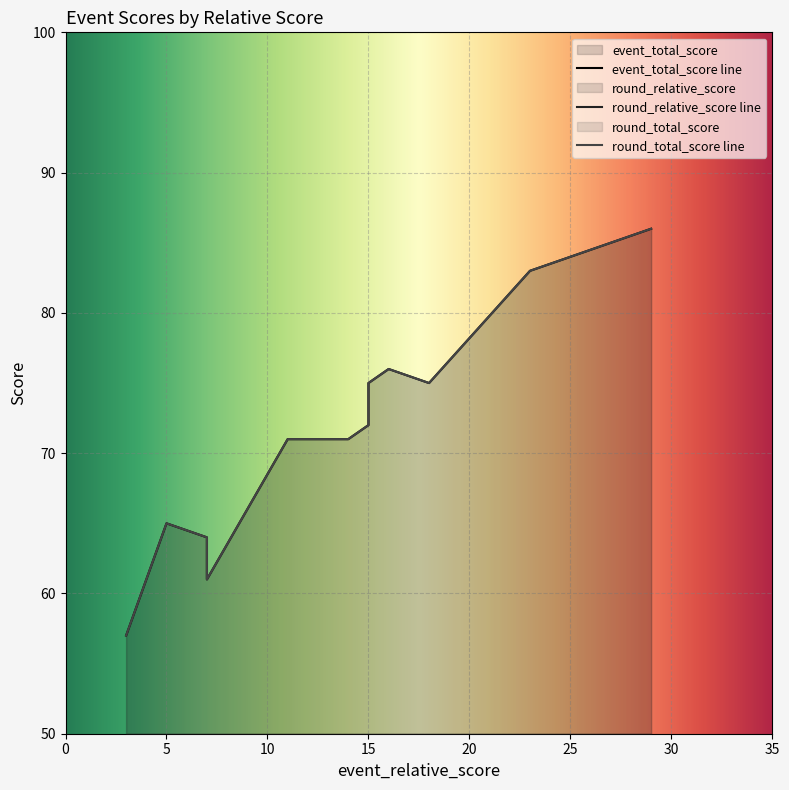

Read the round_total_score value at 5, to the nearest 10.

60